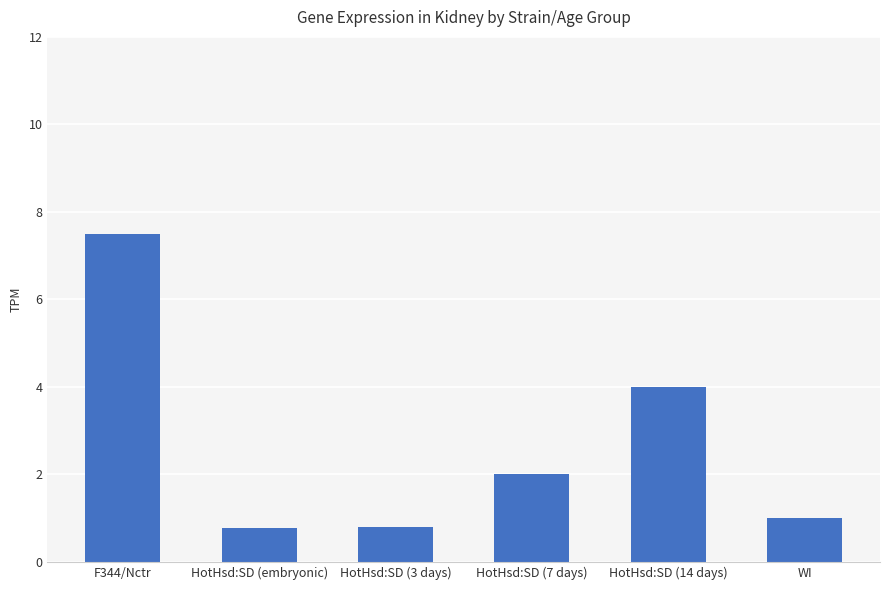

The value at HotHsd:SD (14 days) is 6.7. True or false?

False